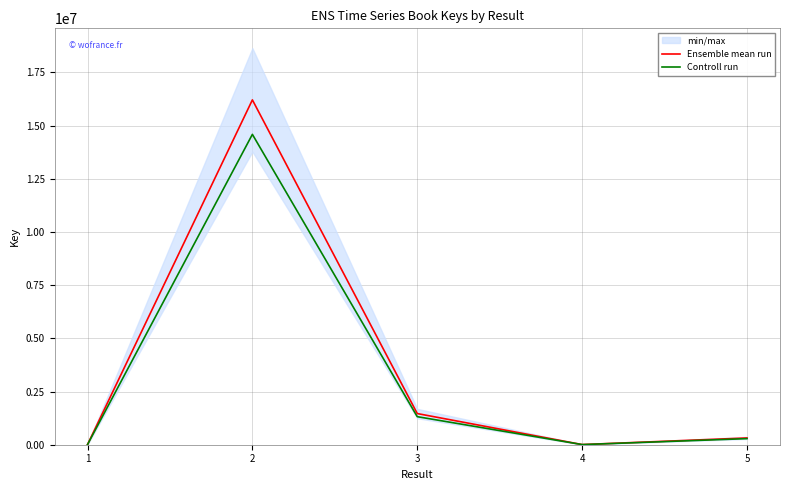

What is the average value of the Ensemble mean run series?

3599858.0